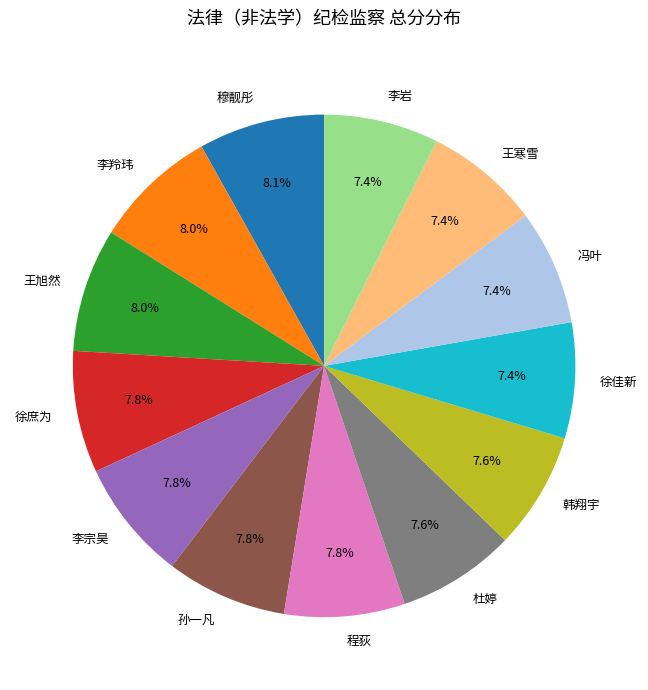

True or false: 徐庶为 accounts for 8% of the total.

True